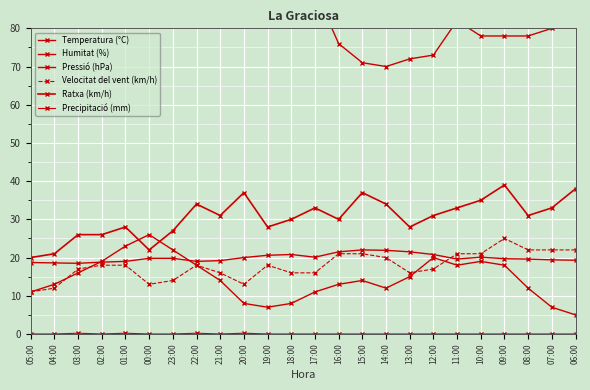

Rank the series by their maximum value, from highest to lowest.

Humitat (%), Ratxa (km/h), Pressió (hPa), Velocitat del vent (km/h), Temperatura (°C), Precipitació (mm)